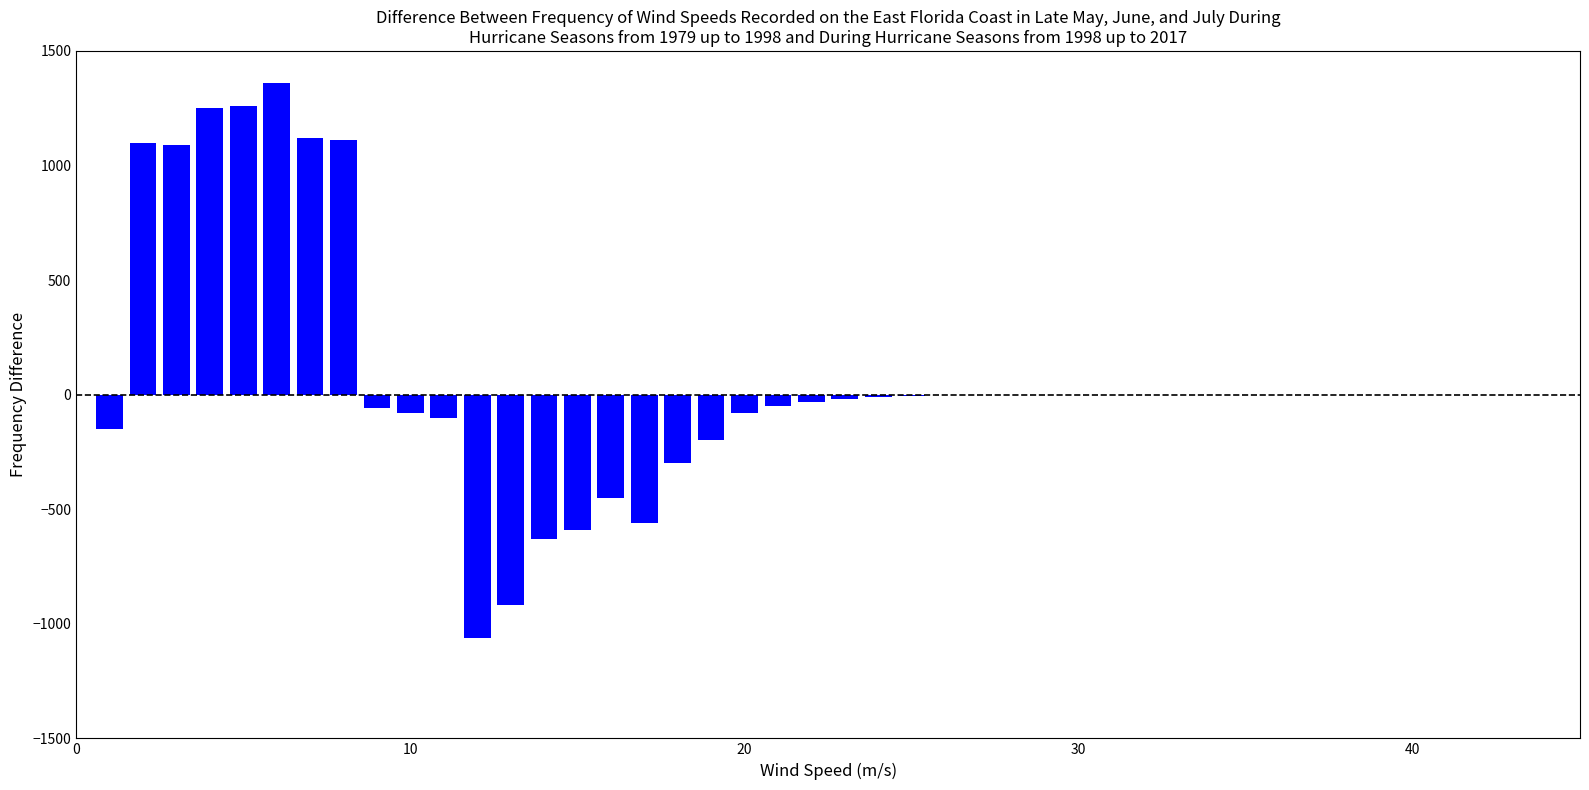

What is the sum of all values?

2992